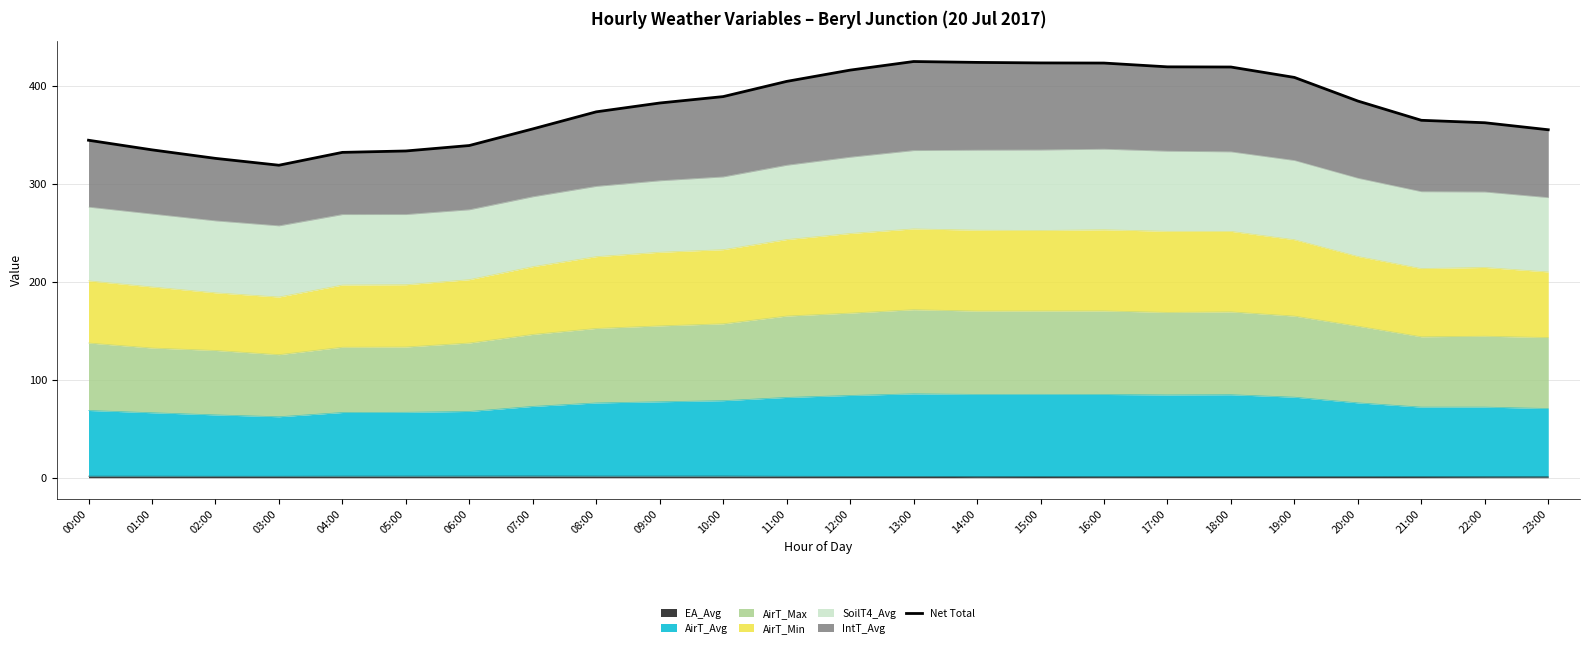

How many categories are shown in the chart?

24